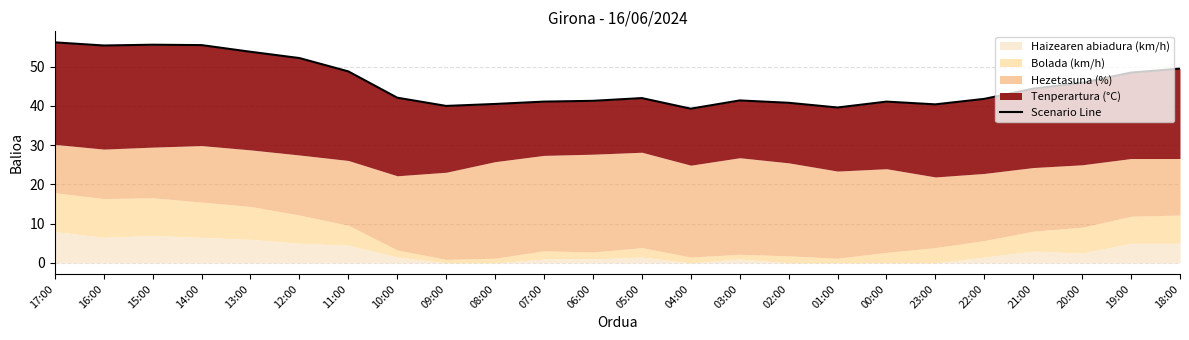

What is the ratio of the value at 16:00 to the value at 20:00?

1.2